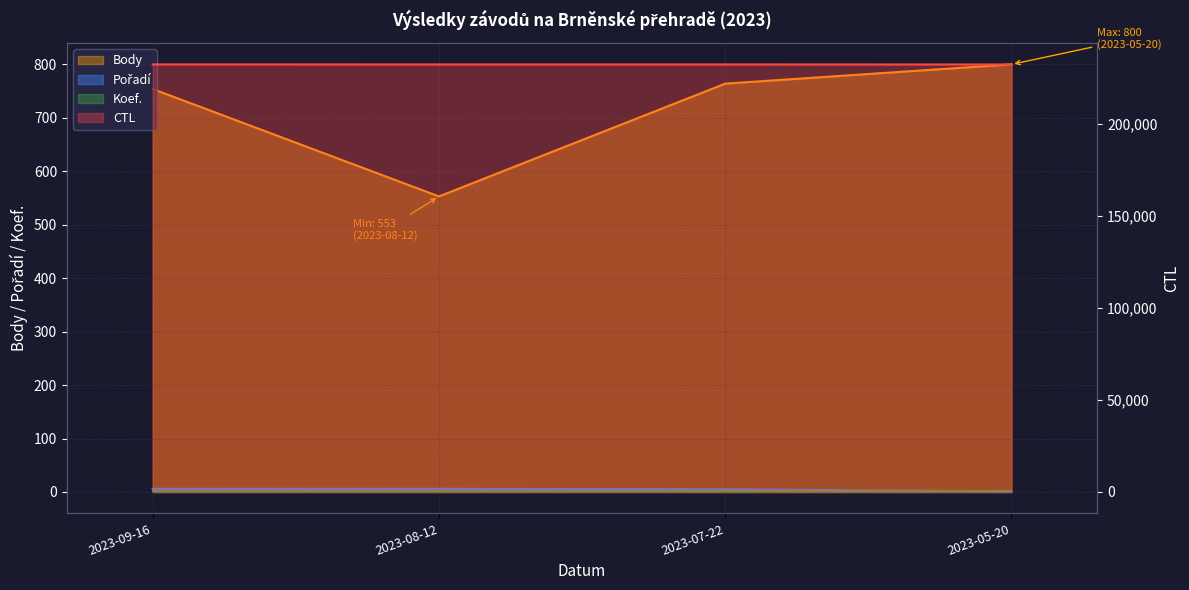

What is the sum of all Pořadí values?

18